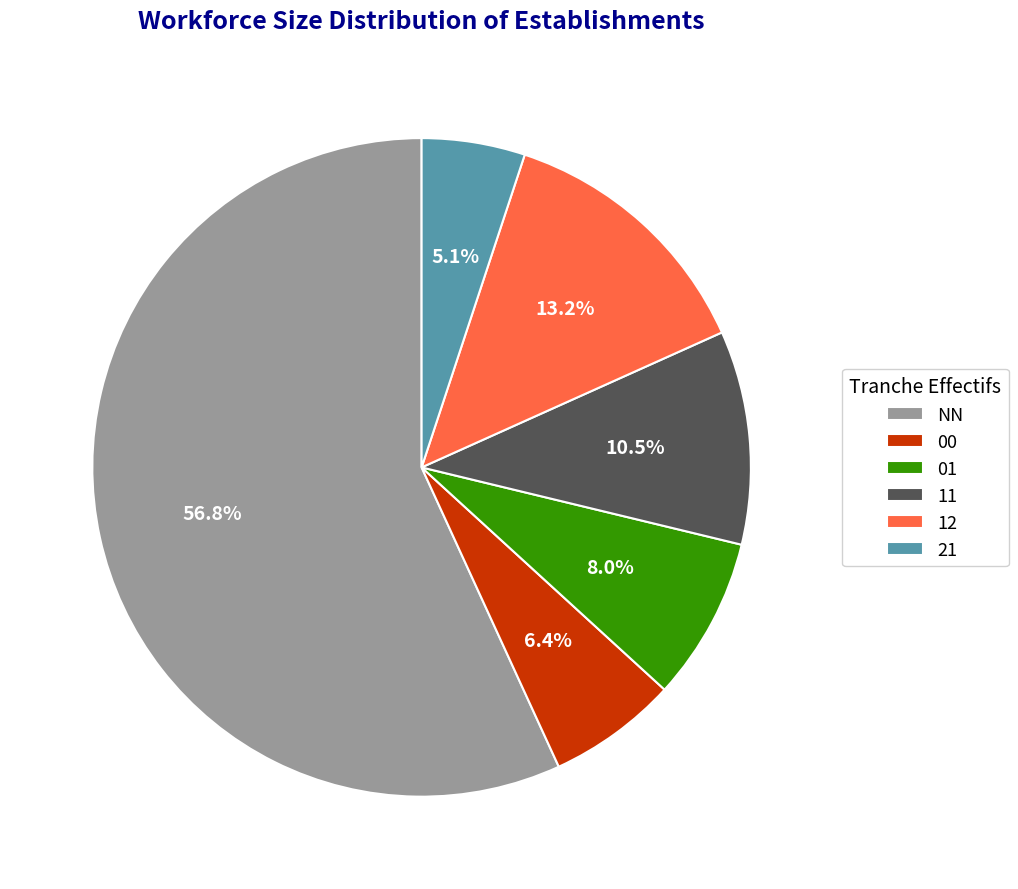

Between NN and 21, which is larger?

NN